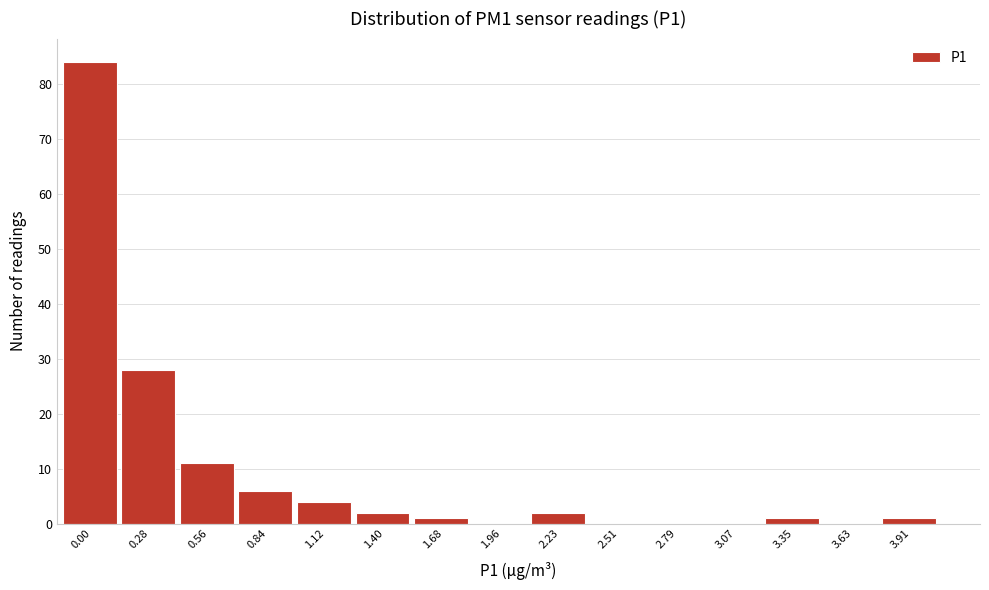

Reading left to right, what are all the values shown in this chart?

0.00=84	0.28=28	0.56=11	0.84=6	1.12=4	1.40=2	1.68=1	1.96=0	2.23=2	2.51=0	2.79=0	3.07=0	3.35=1	3.63=0	3.91=1